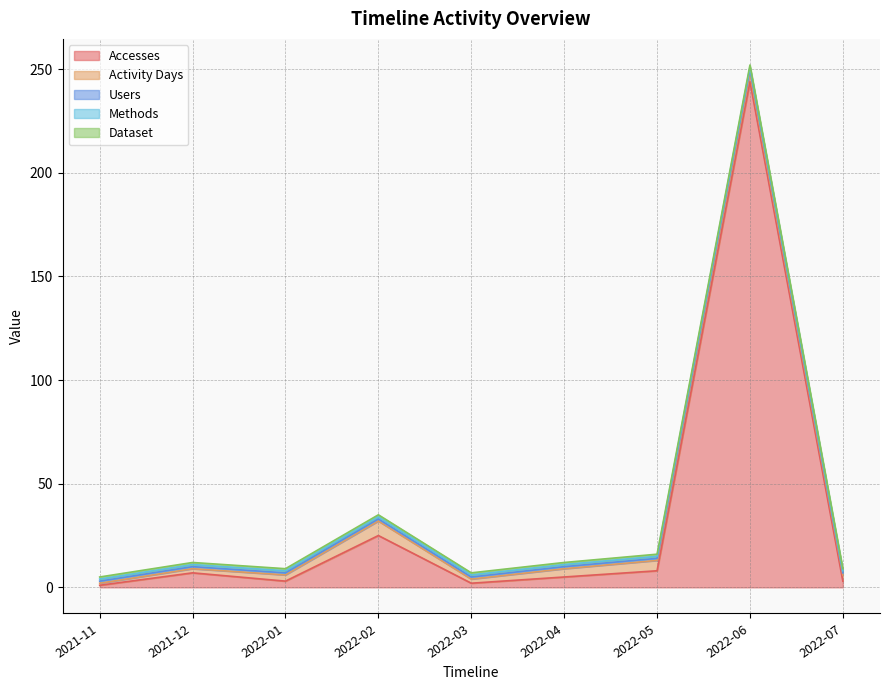

True or false: Users has more than 0 points higher than both neighbors.

True